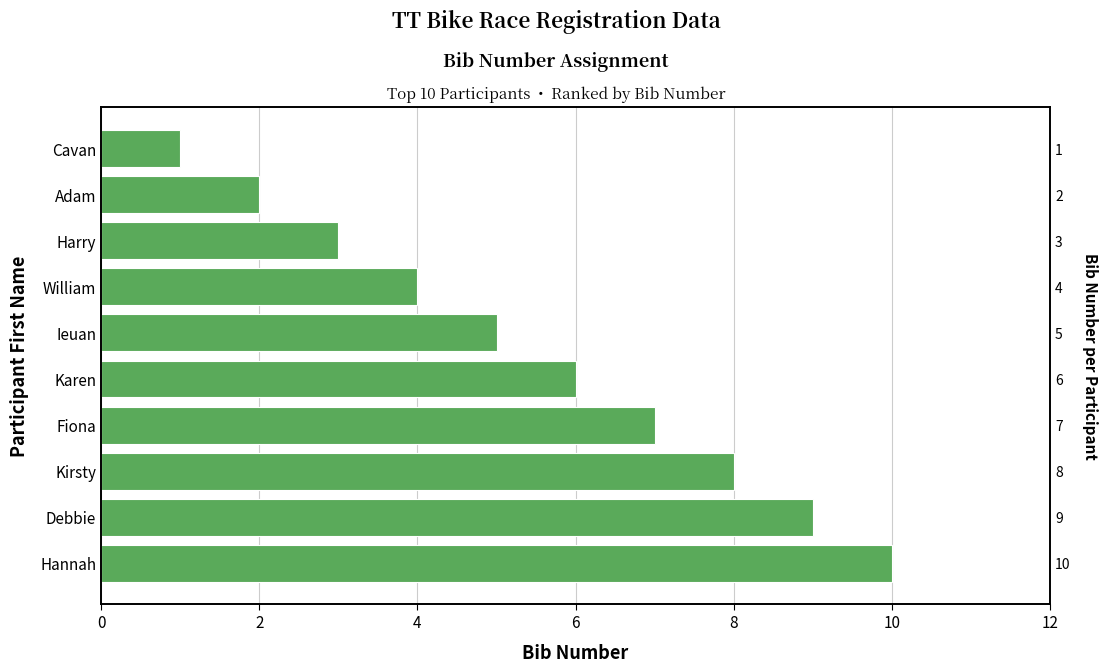

How many values exceed 6?

4